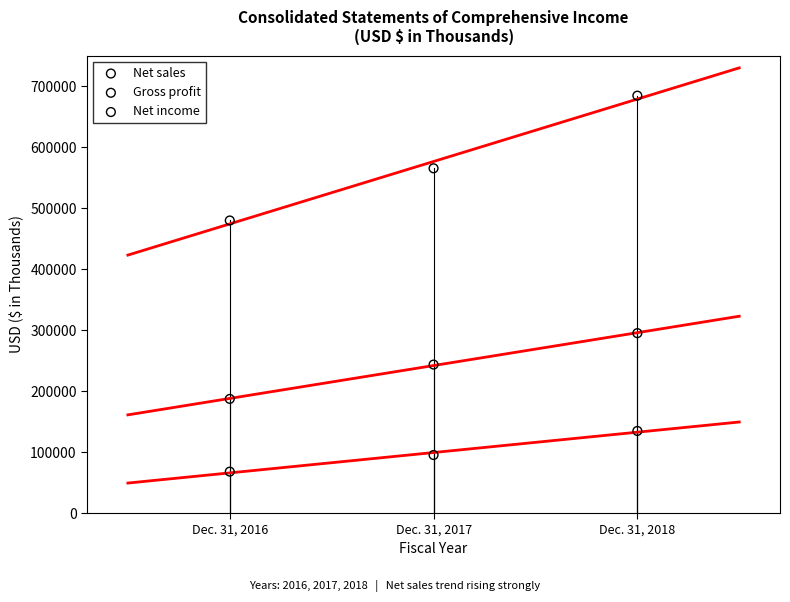

Which series has the largest Y range (max minus min)?

Net sales